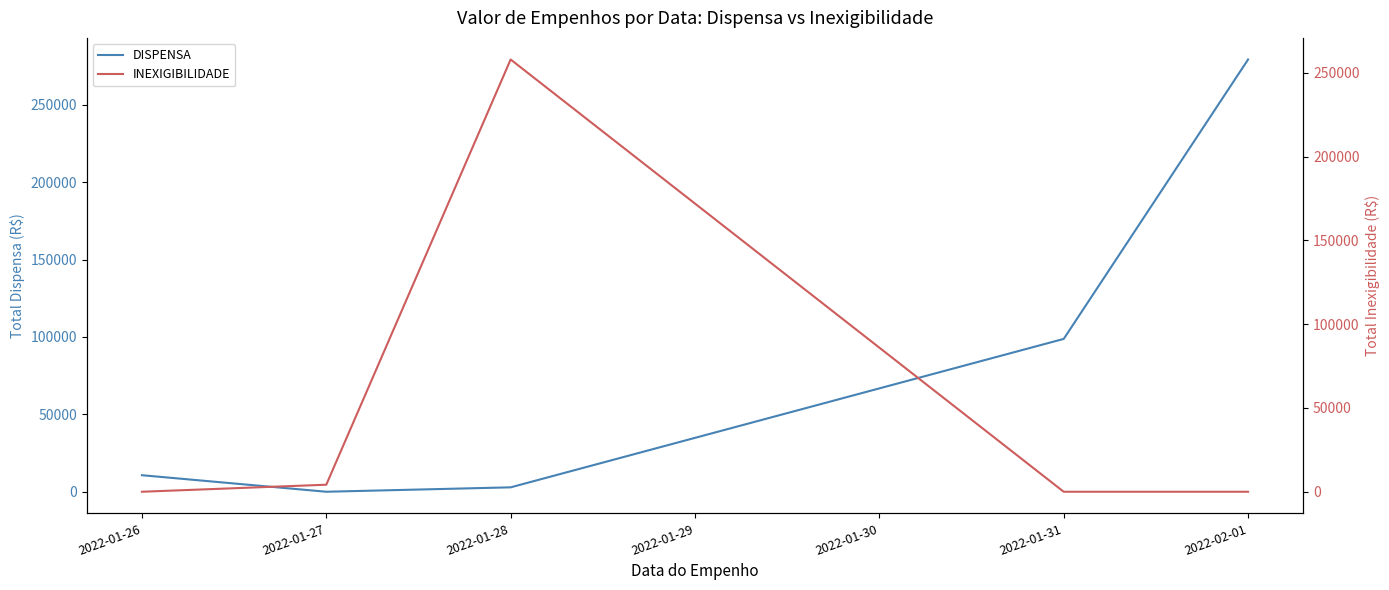

The DISPENSA series shows -184766.6 at 2022-01-27. True or false?

False